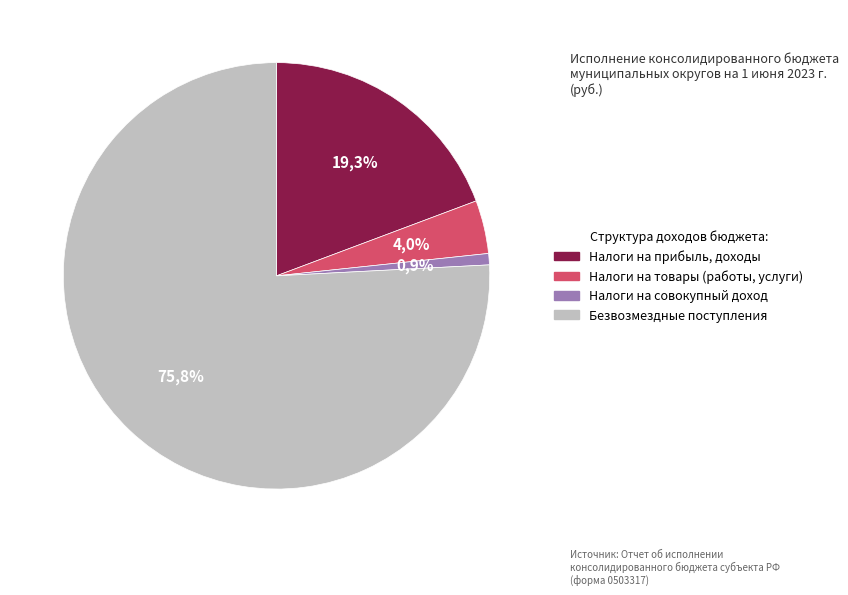

Count the number of slices in the pie.

4